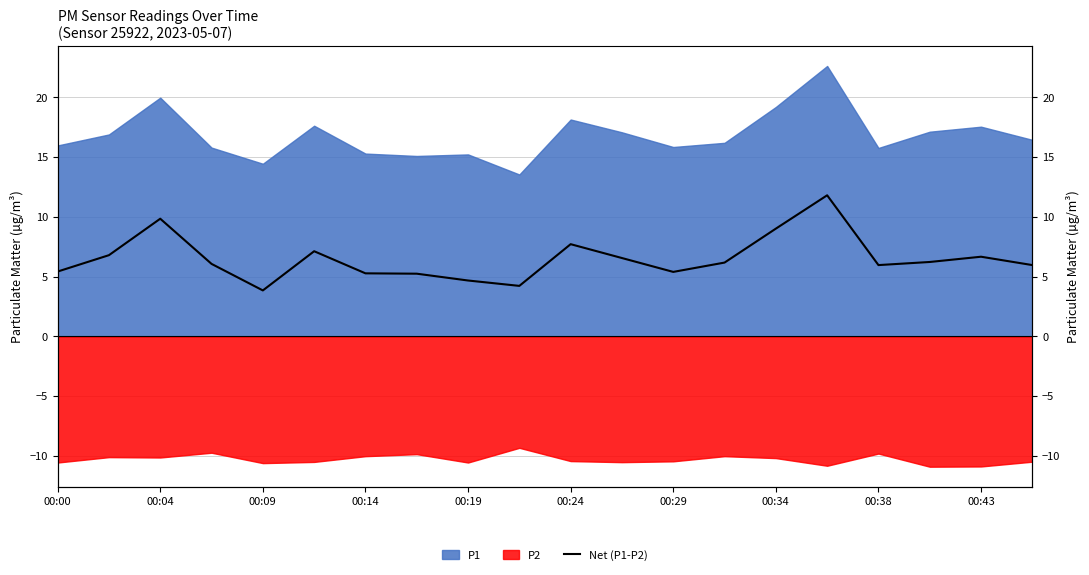

The chart shows a value of 6.2 at 13. True or false?

True